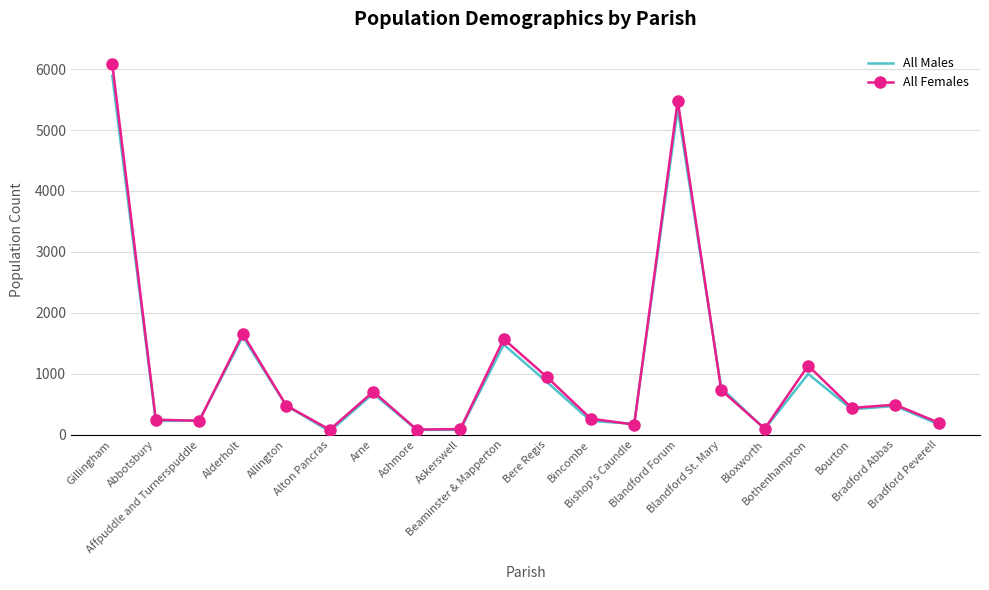

Which series has the widest spread of values?

All Females